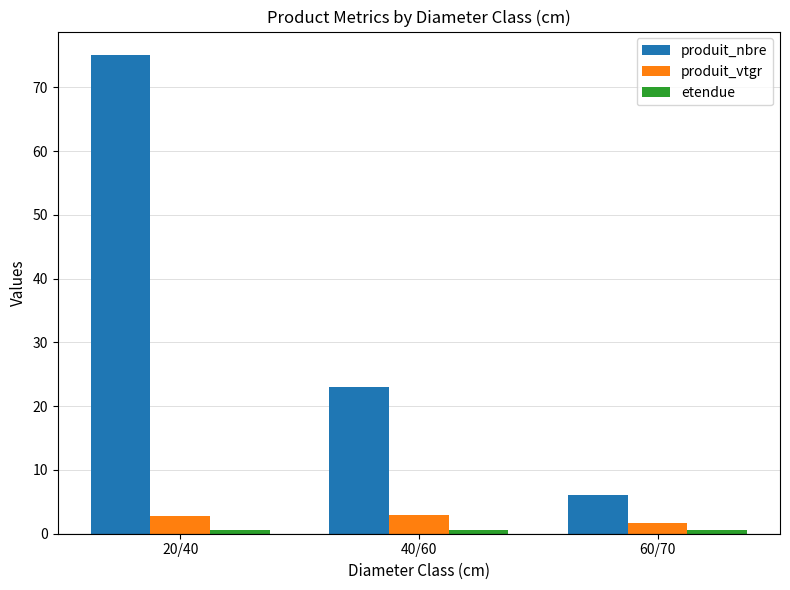

List the labels in order of produit_nbre value, largest first.

20/40, 40/60, 60/70